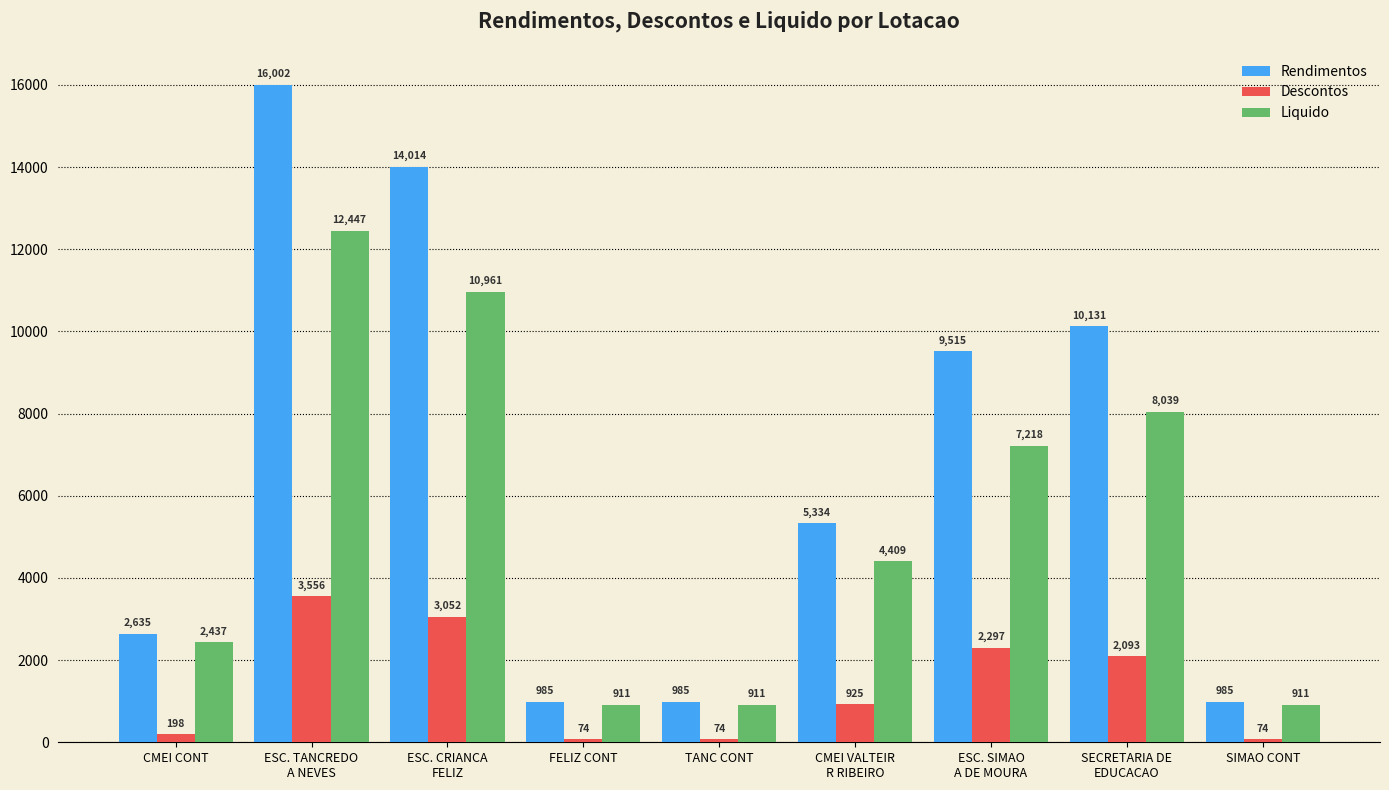

Read the Rendimentos value at SIMAO CONT.

984.7